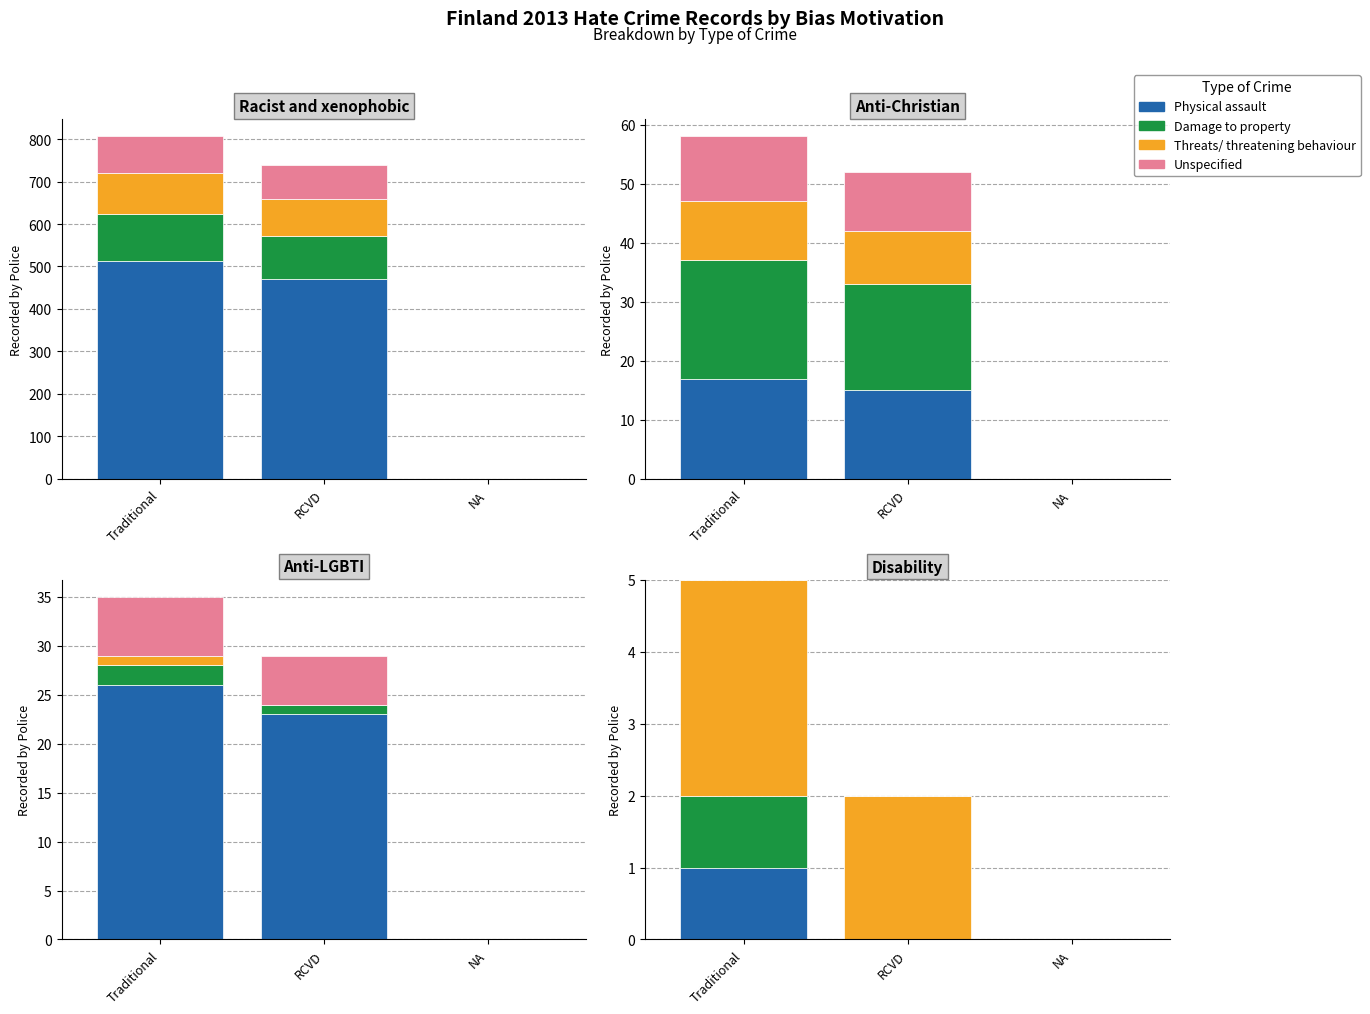

Are the bars horizontal?

No